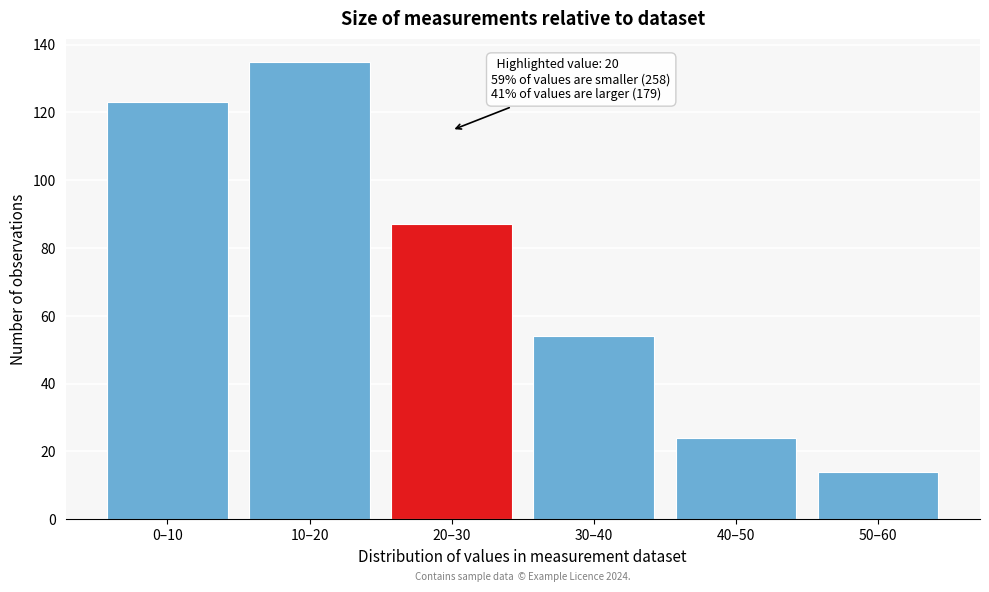

Reading left to right, extract all data points from this chart.

123	135	87	54	24	14